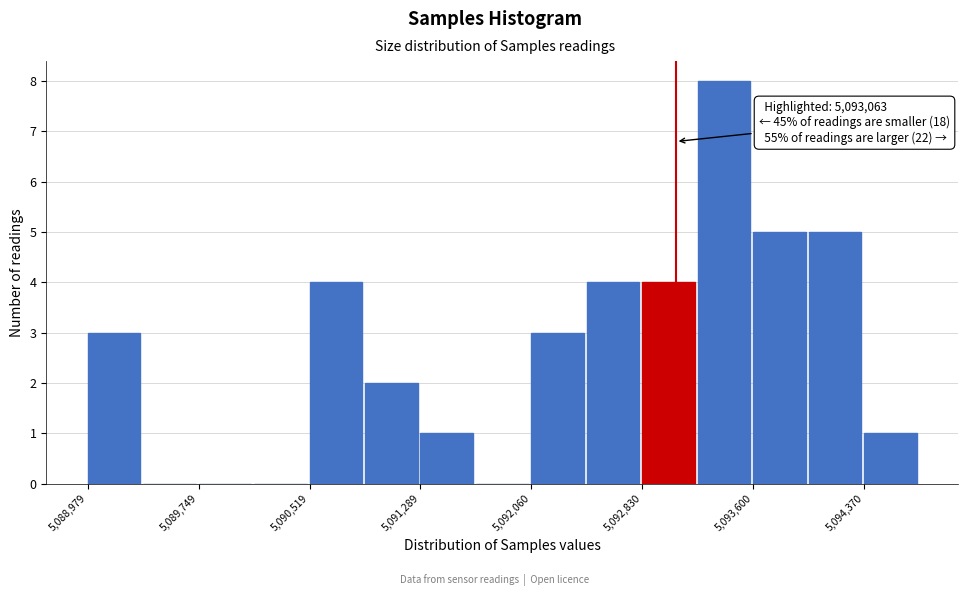

Around what value on the x-axis is the tallest bar? Give the approximate position of its centre, as read against the axis.

5093400